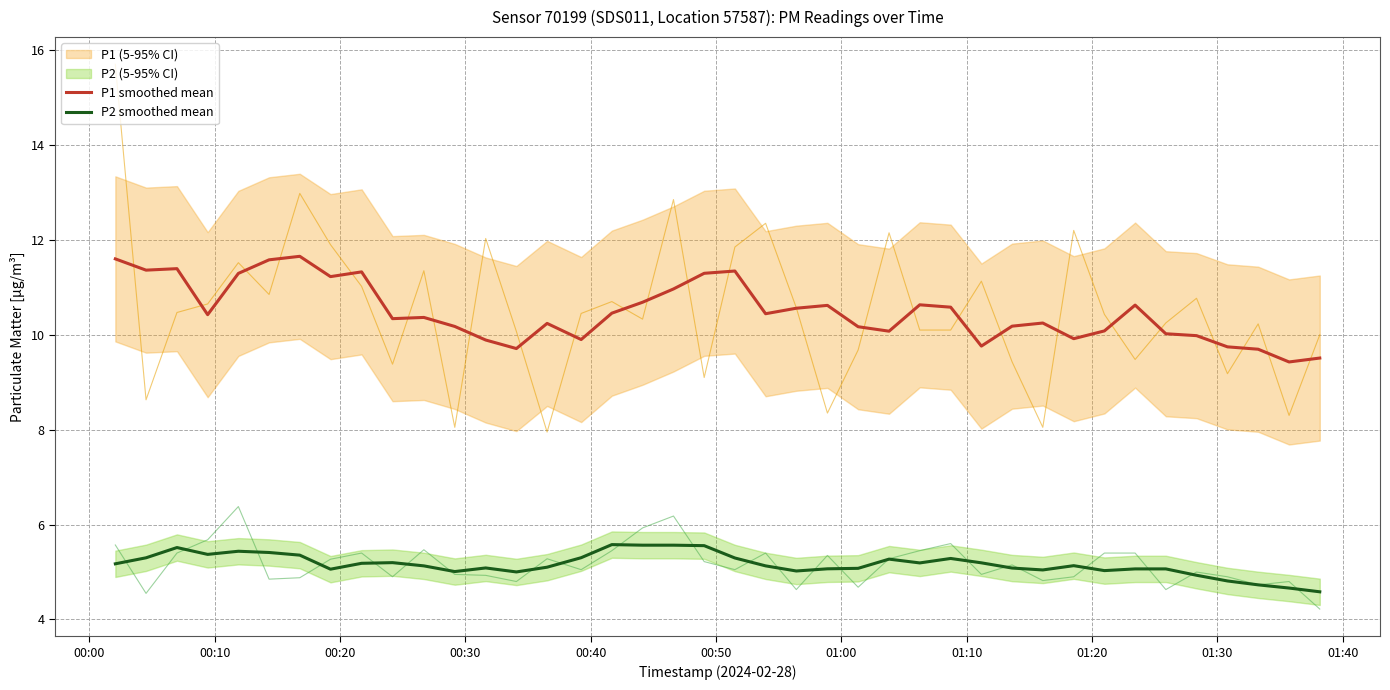

How many data points in P1 smoothed mean are above 10?

30